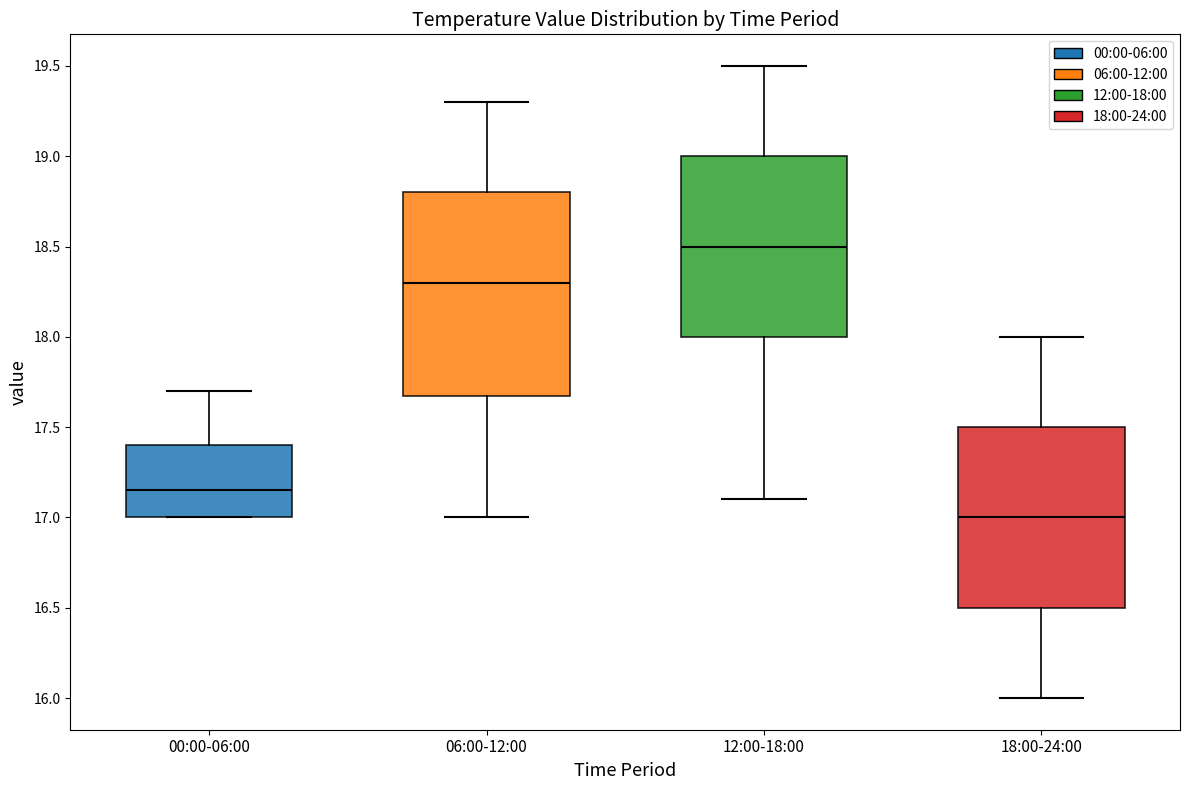

Reading left to right, transcribe this box plot: for each box, give where its median line is, the range the box spans, and where its two whiskers end, as read against the y-axis. The values are not printed on the chart, so give them approximately, as read against the axis.

00:00-06:00: median 17.15, box 17.00 to 17.40, whiskers 17.00 to 17.70
06:00-12:00: median 18.30, box 17.70 to 18.80, whiskers 17.00 to 19.30
12:00-18:00: median 18.50, box 18.00 to 19.00, whiskers 17.10 to 19.50
18:00-24:00: median 17.00, box 16.50 to 17.50, whiskers 16.00 to 18.00